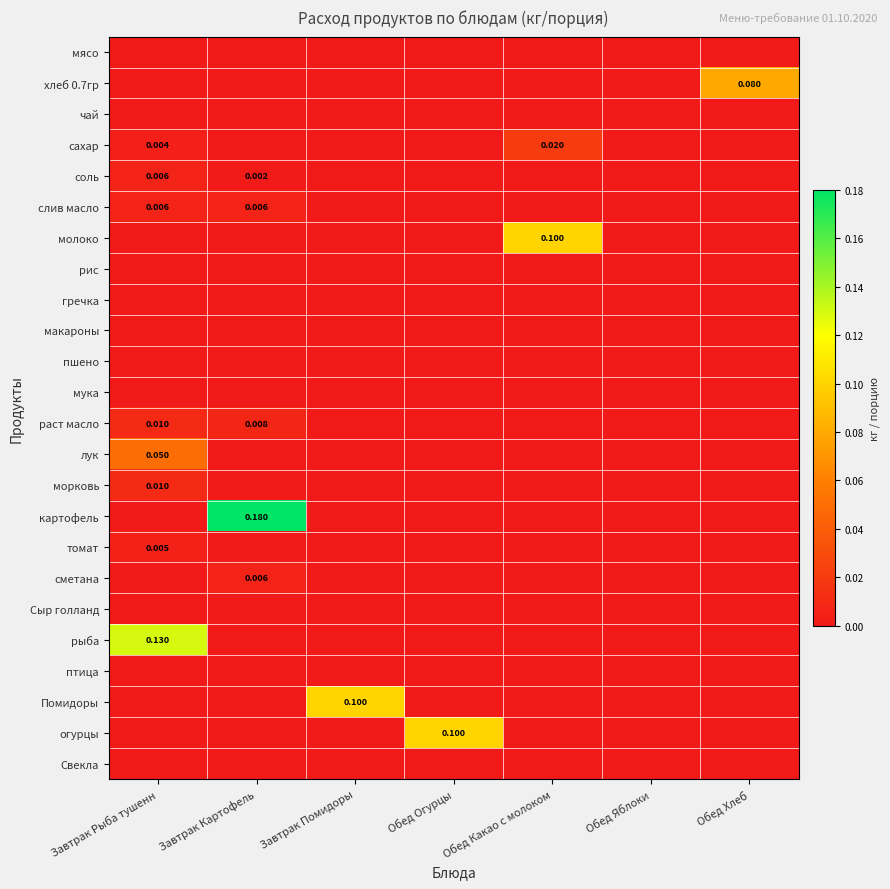

How many categories are shown in the chart?

7